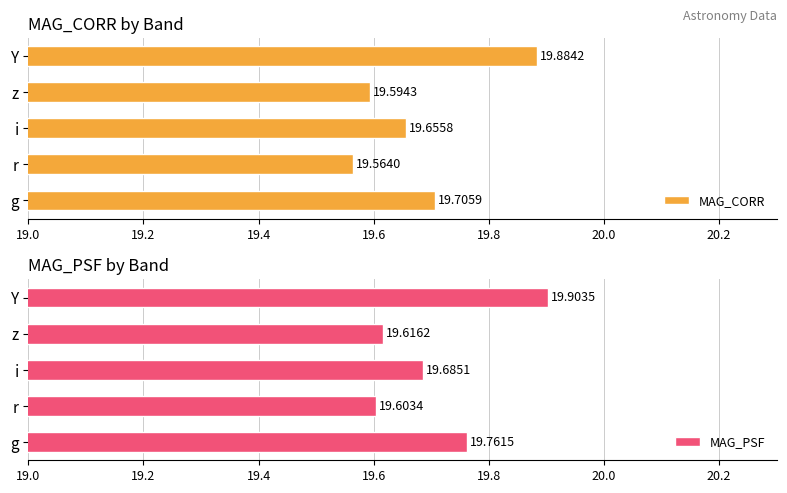

Does the chart contain any negative values?

No